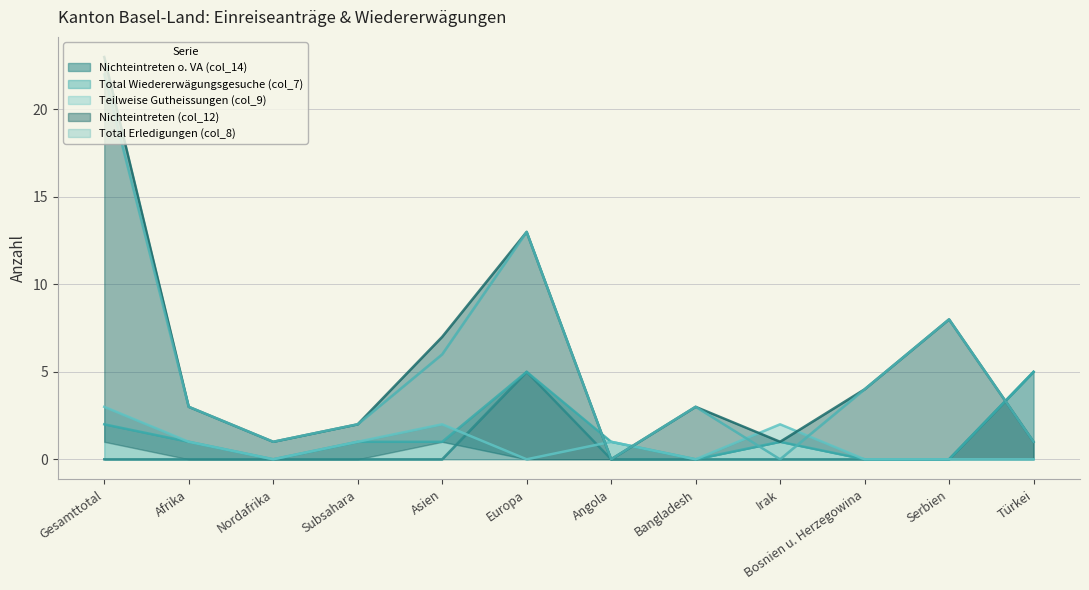

True or false: Total Wiedererwägungsgesuche (col_7) and Nichteintreten (col_12) intersect in this chart.

True